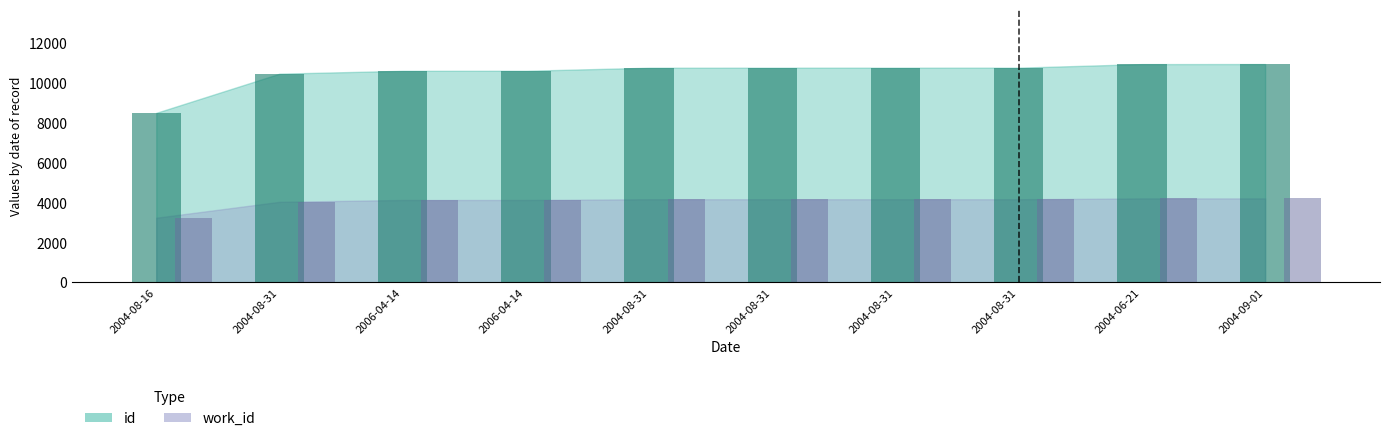

How many bars are there in total?

20